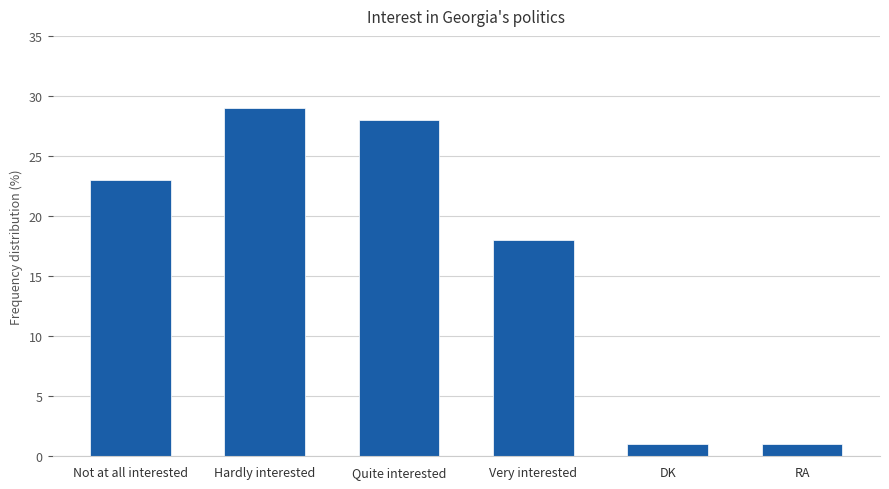

Reading right to left, transcribe all the data shown in this chart.

1	1	18	28	29	23